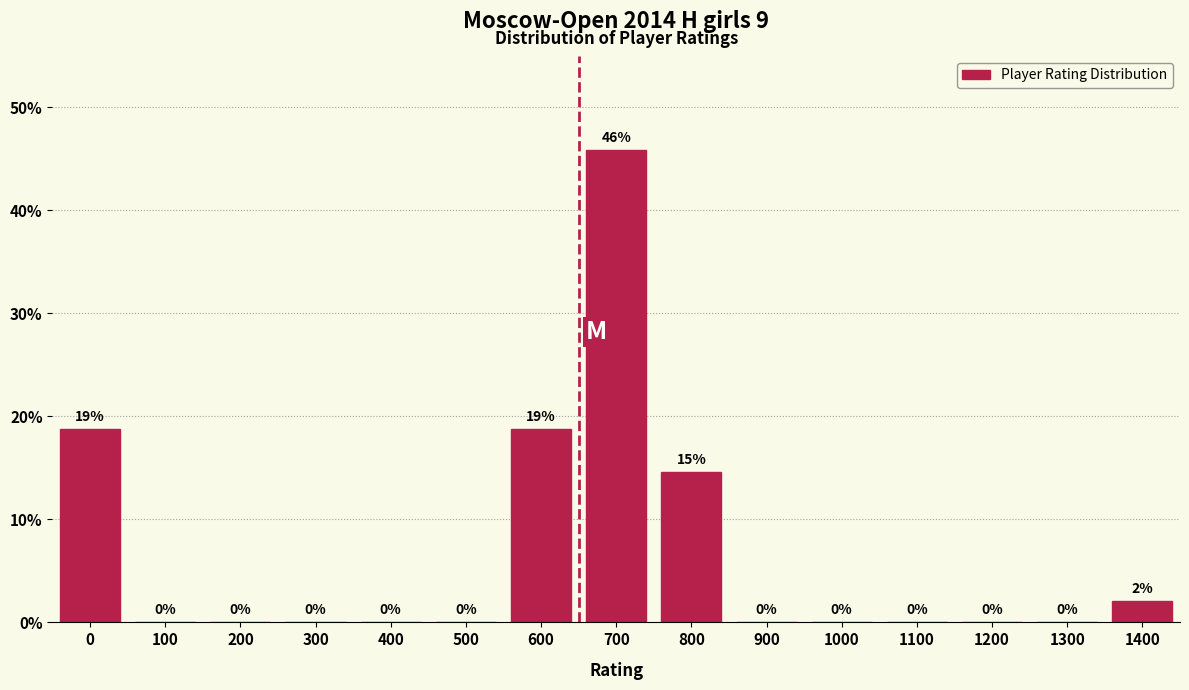

At which category does the chart reach its peak across all series?

700